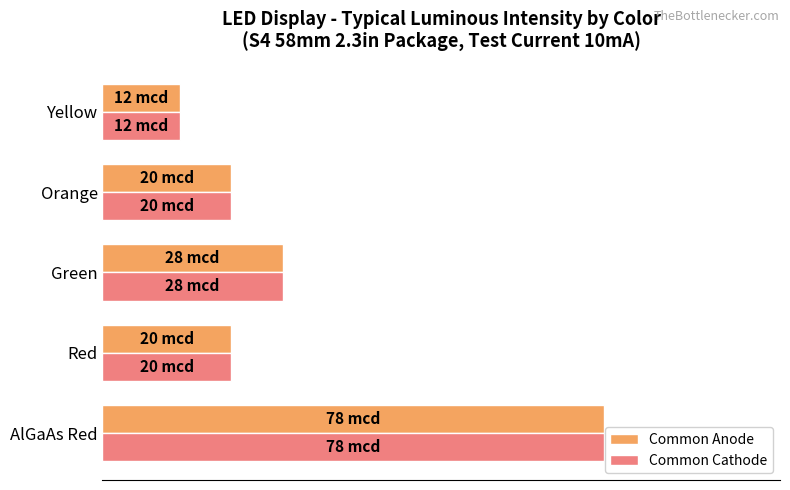

Which series has the largest total across all categories?

Common Anode